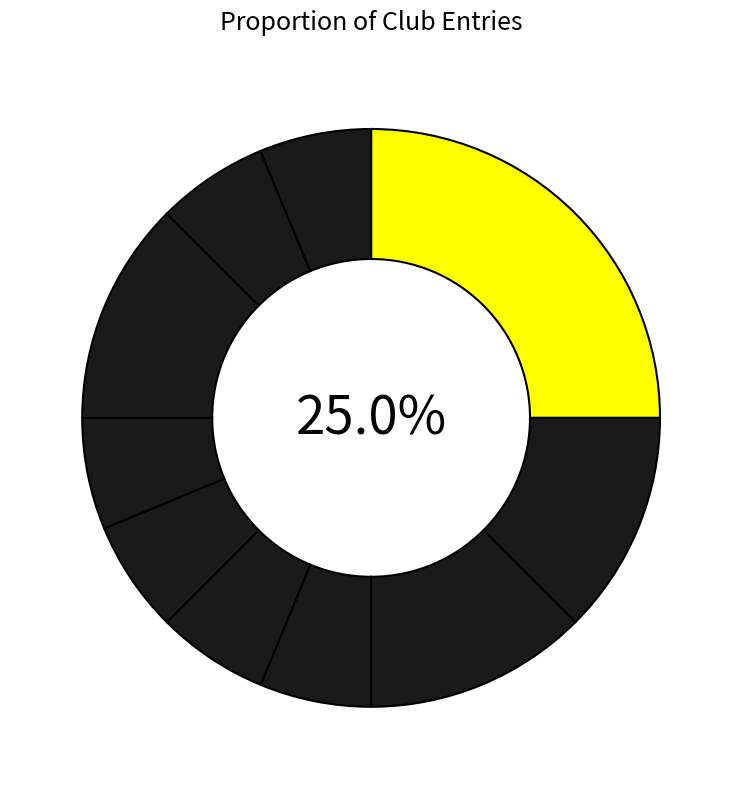

How many slices are in this pie chart?

10